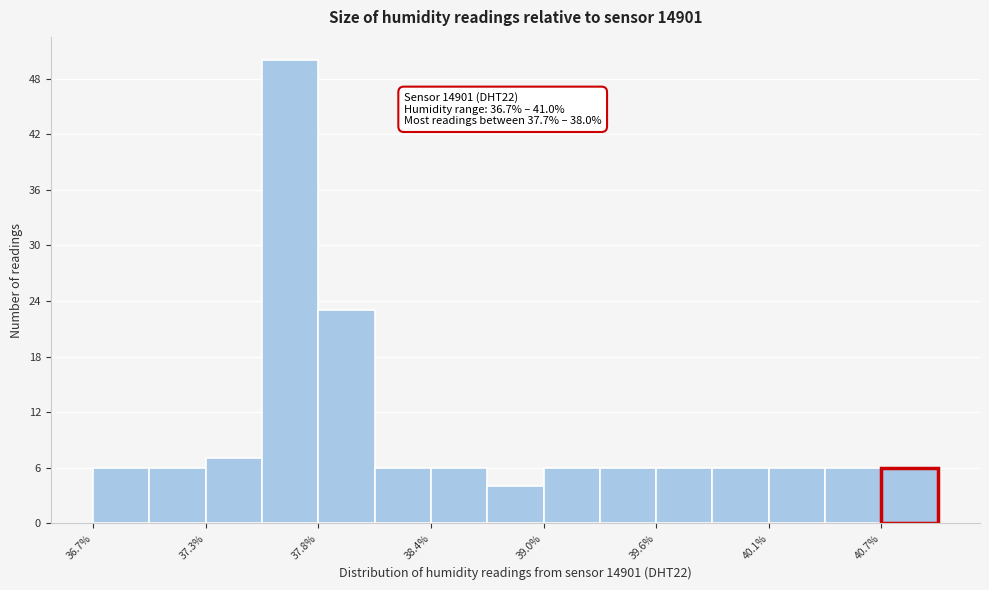

Around what value on the x-axis is the tallest bar? Give the approximate position of its centre, as read against the axis.

37.7